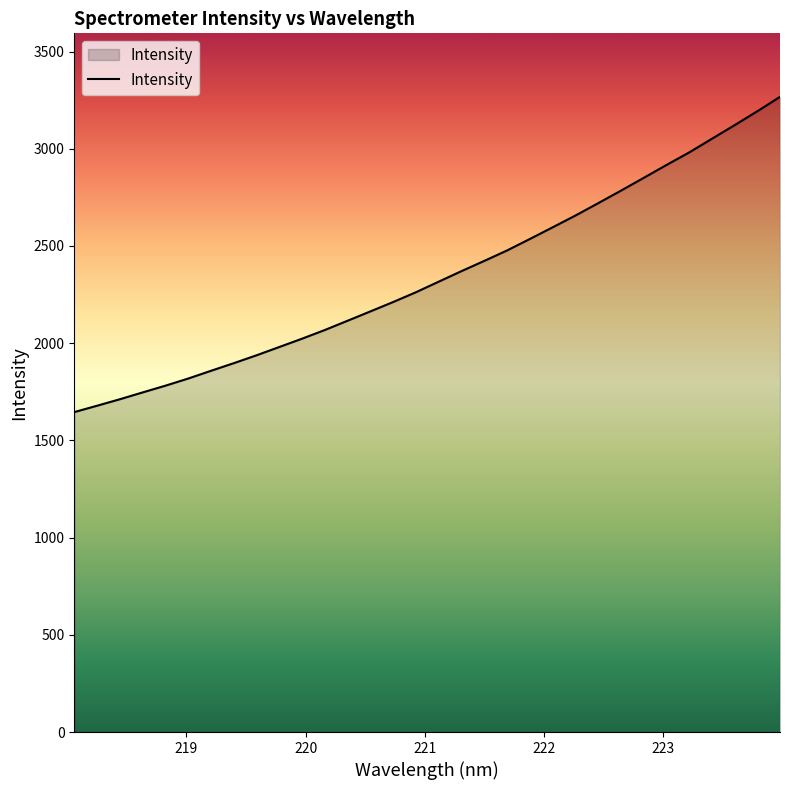

Does the chart have visible grid lines?

No